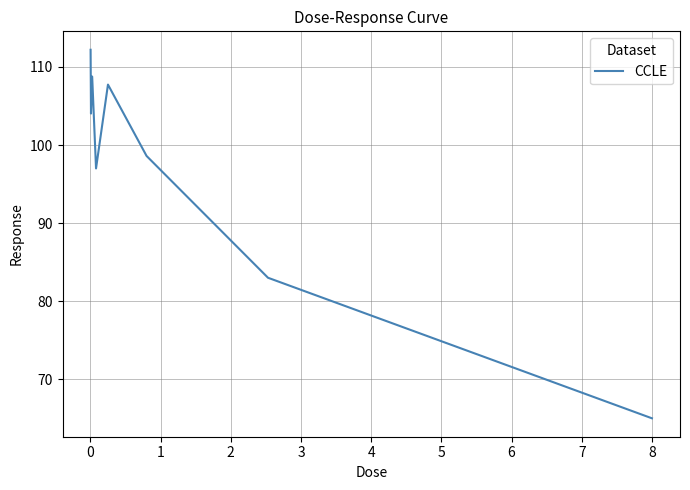

How many values exceed 104?

4